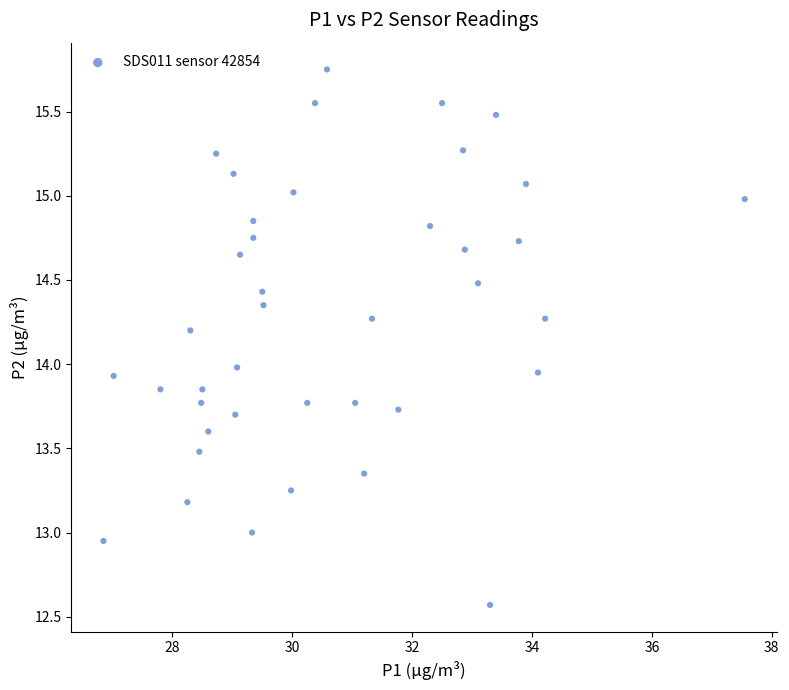

What is the range of Y values (max minus min)?

3.2